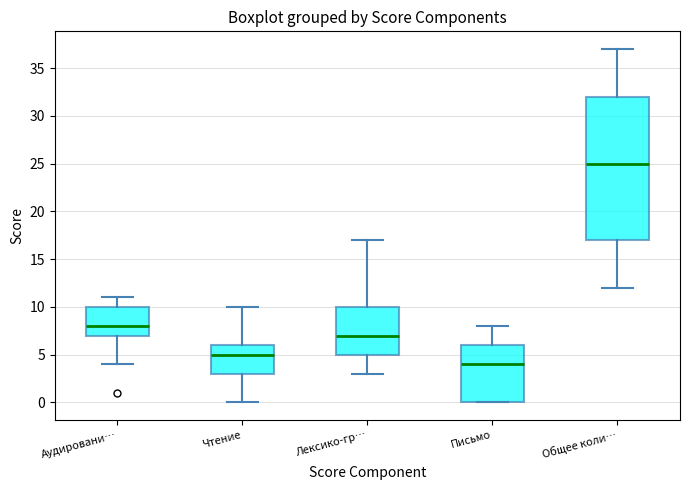

Comparing the boxes themselves (not the whiskers), which one is the tallest?

Общее коли…